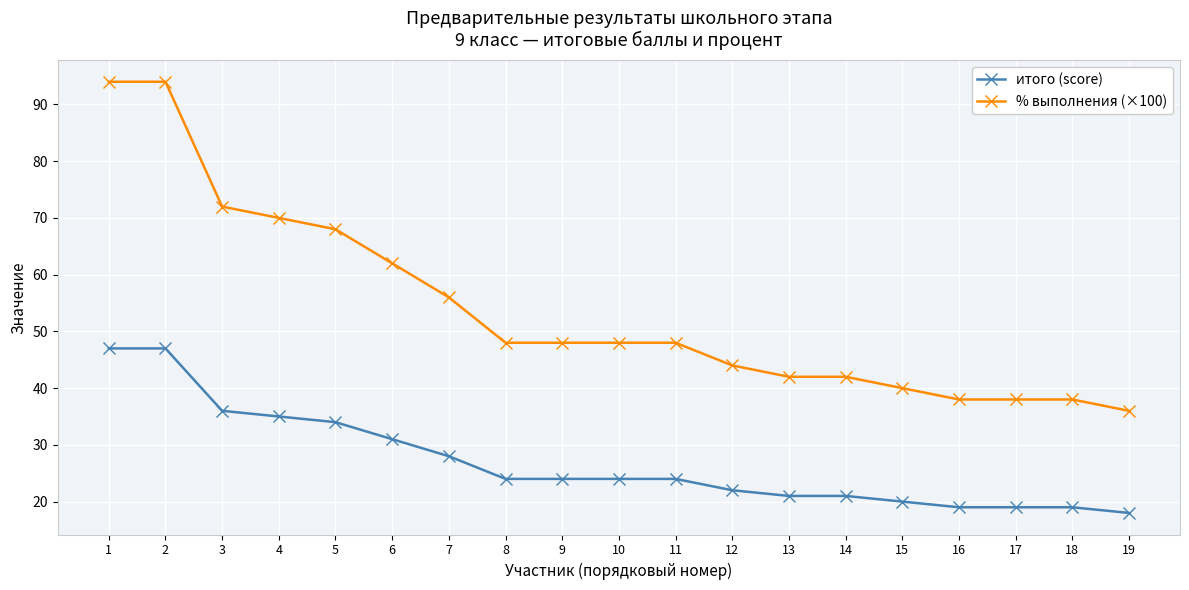

Rank the series at 19 from highest to lowest value.

% выполнения (×100), итого (score)